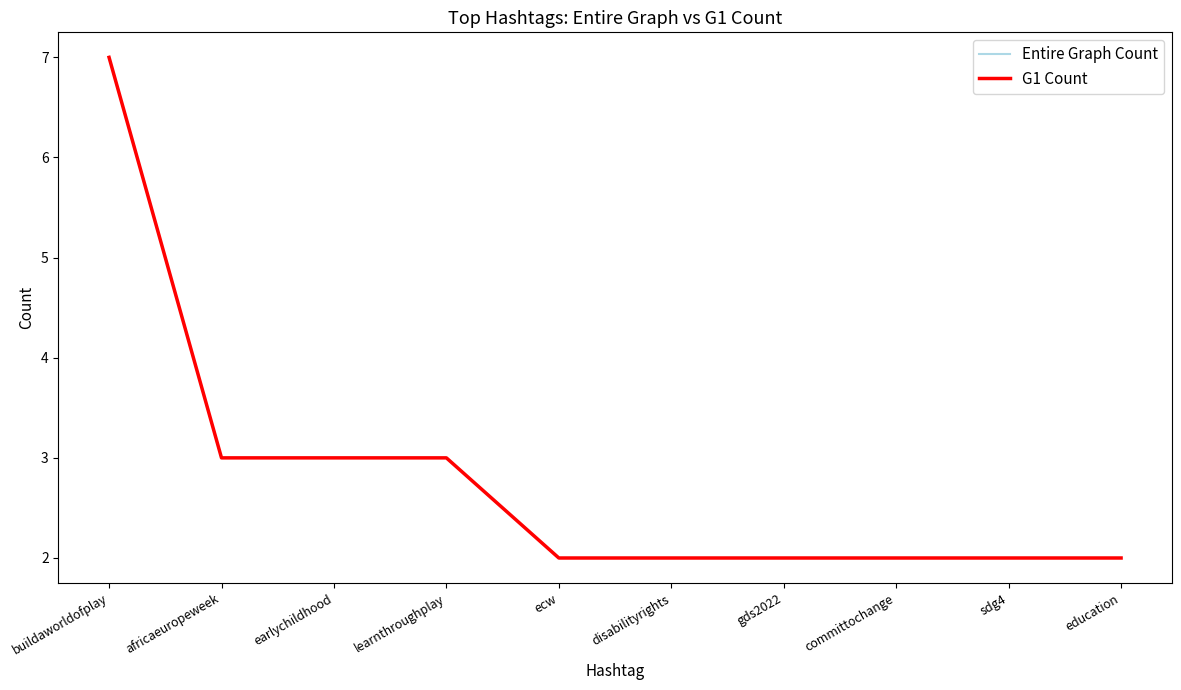

True or false: G1 Count and Entire Graph Count intersect in this chart.

False